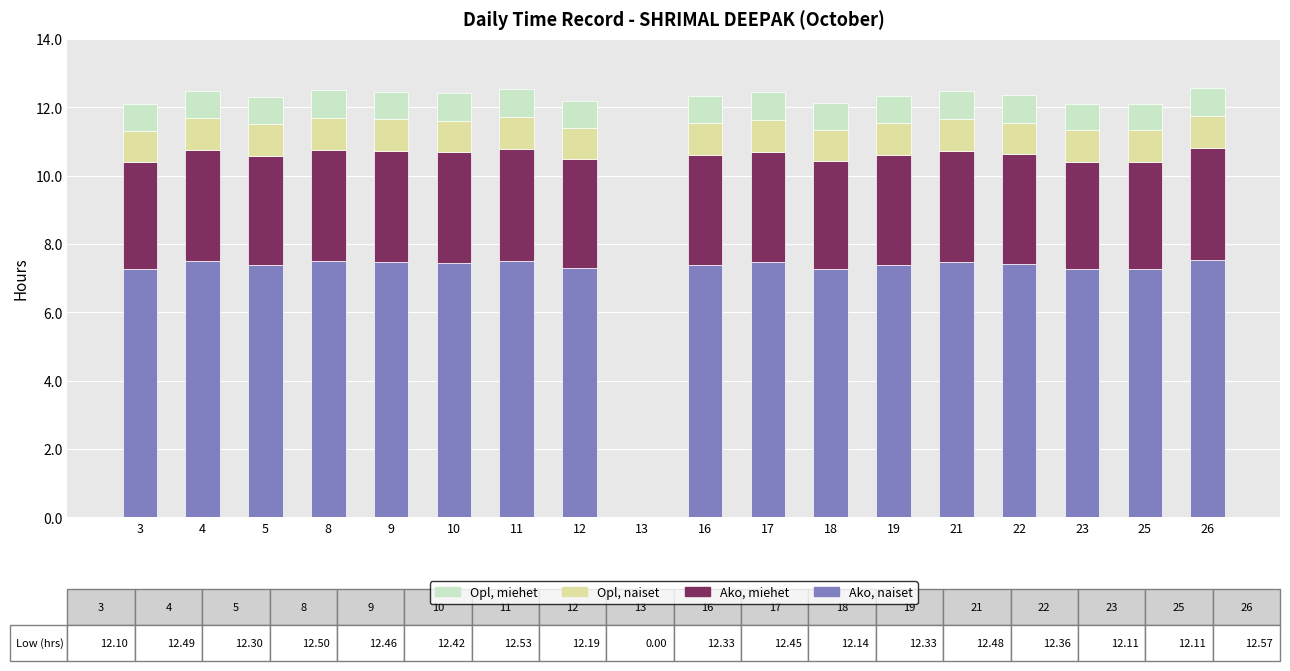

What is the total value across all series at 18?

12.1